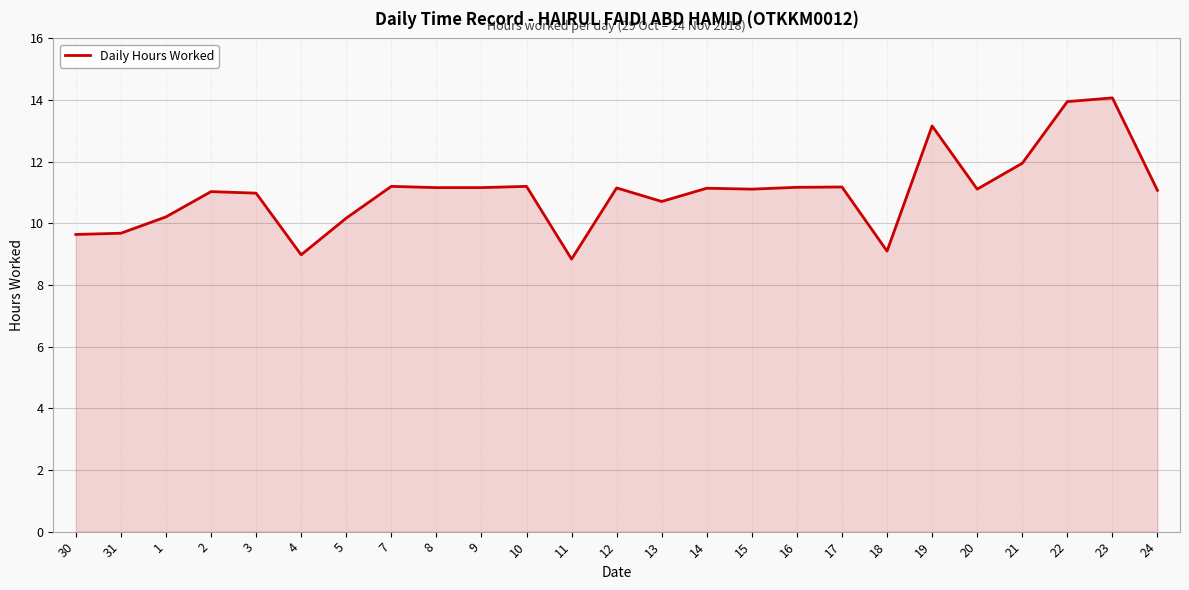

What position from the right is 20?

5